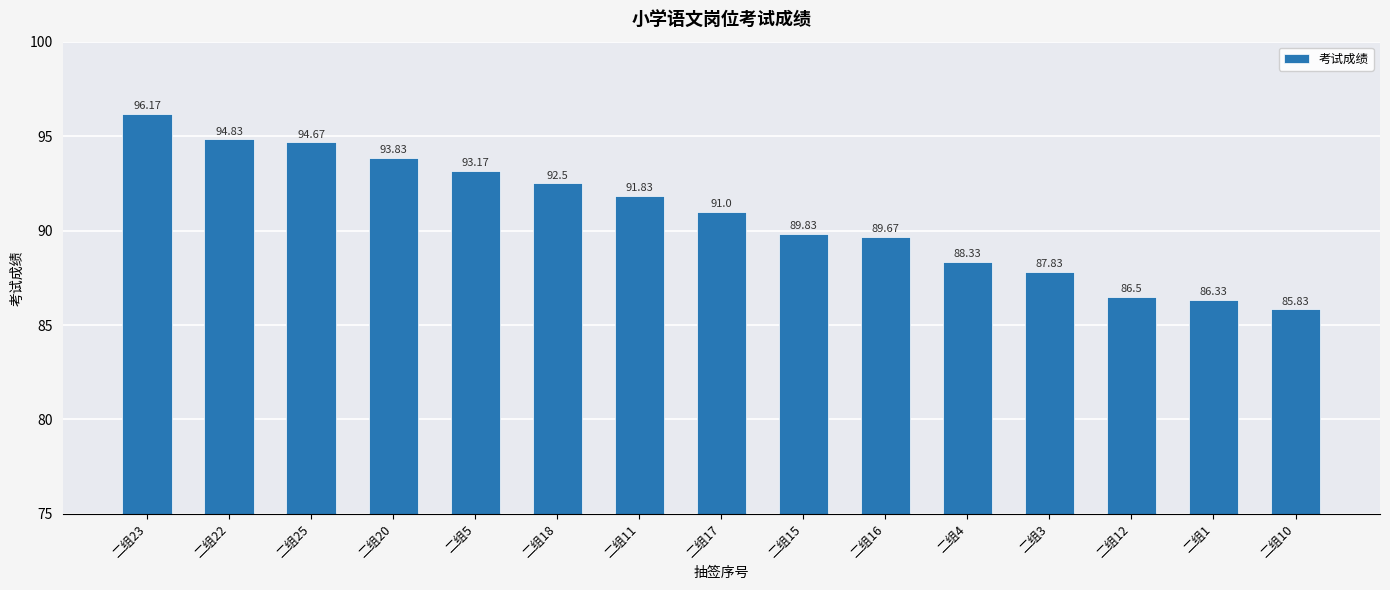

Are the bars horizontal?

No